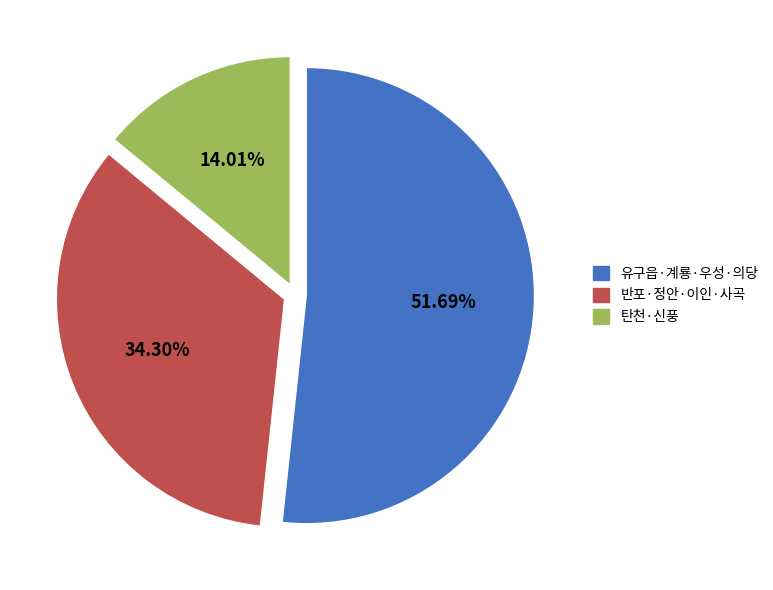

Rank the categories by value from lowest to highest.

탄천·신풍, 반포·정안·이인·사곡, 유구읍·계룡·우성·의당